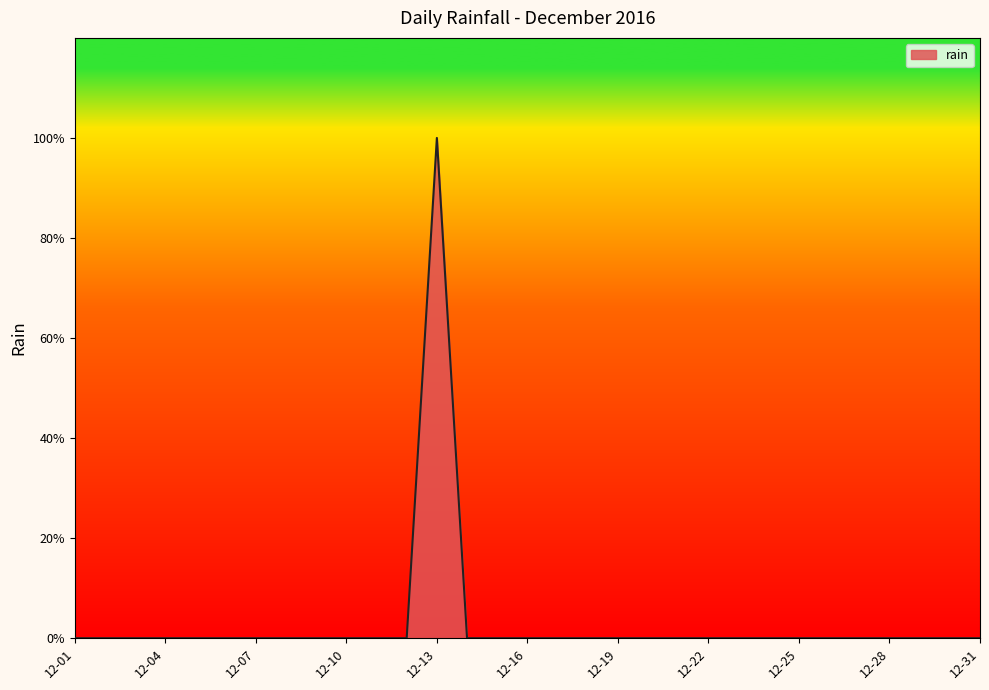

Count the values in the range 0 to 1.

31